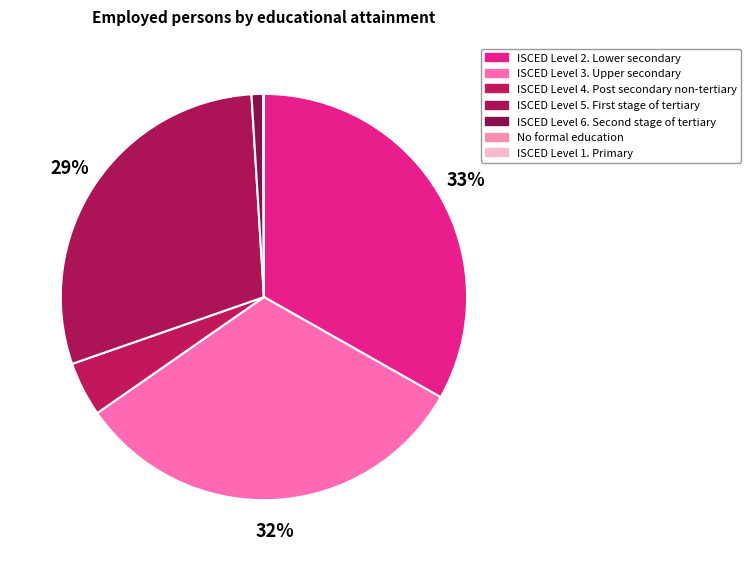

How many segments does this pie chart have?

7